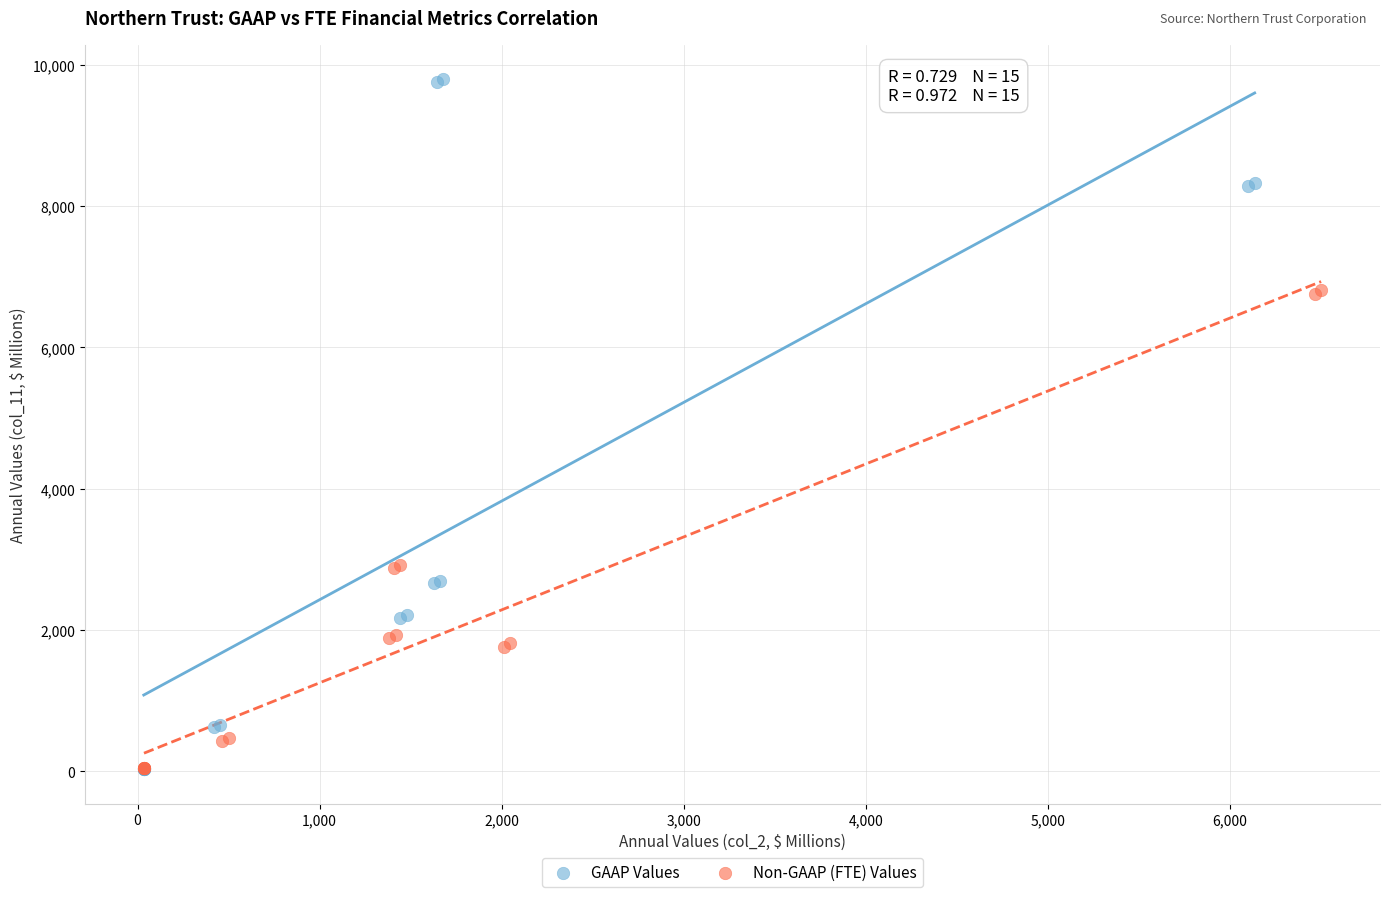

Which series has the widest spread of Y values?

GAAP Values